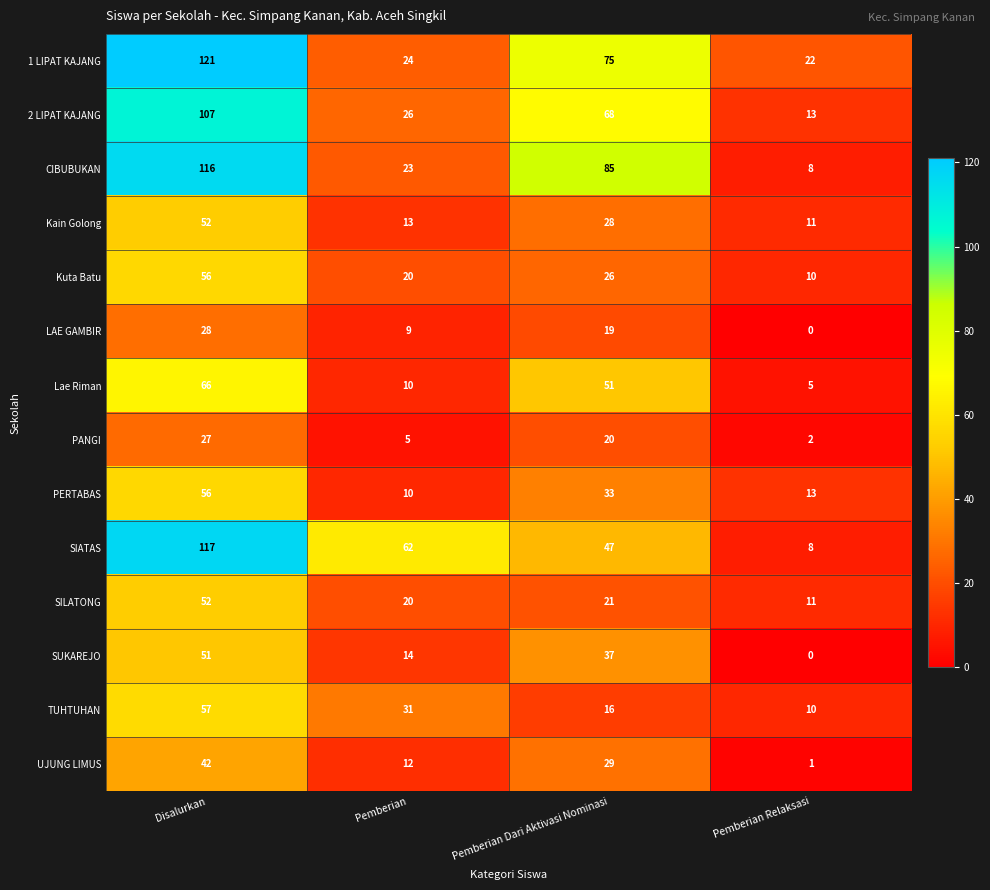

The value of Lae Riman at Pemberian Relaksasi is 5. True or false?

True